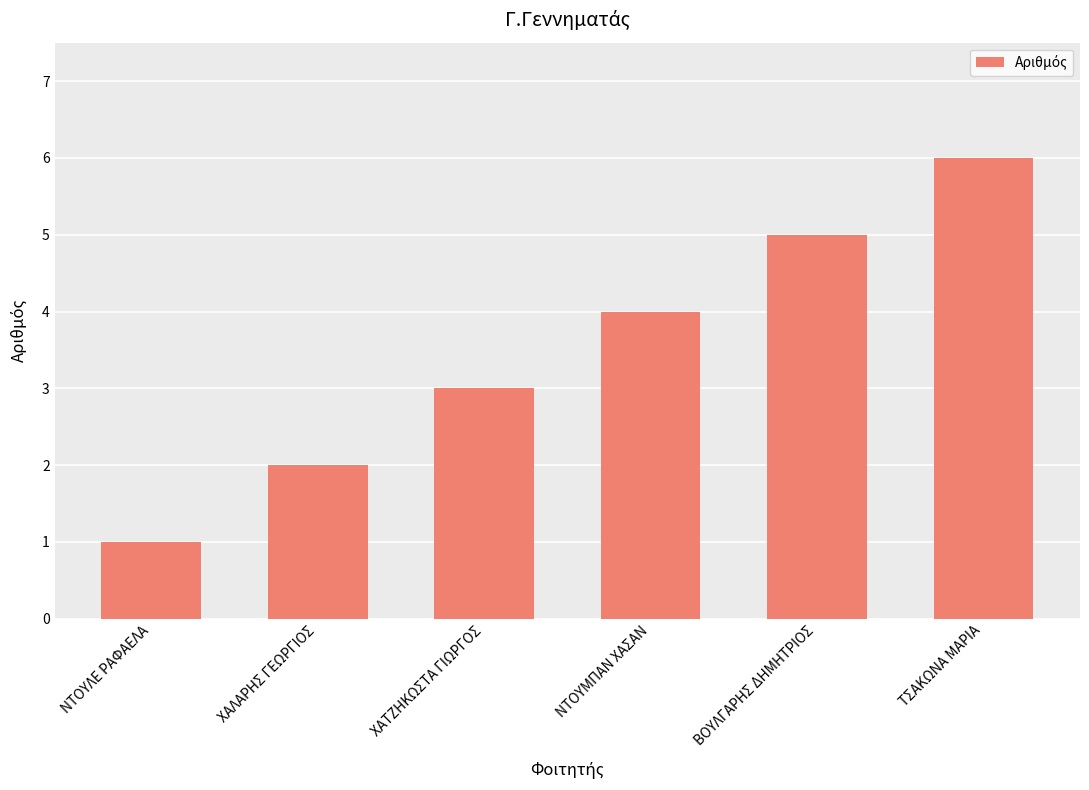

The chart shows a value of 9 at ΒΟΥΛΓΑΡΗΣ ΔΗΜΗΤΡΙΟΣ. True or false?

False